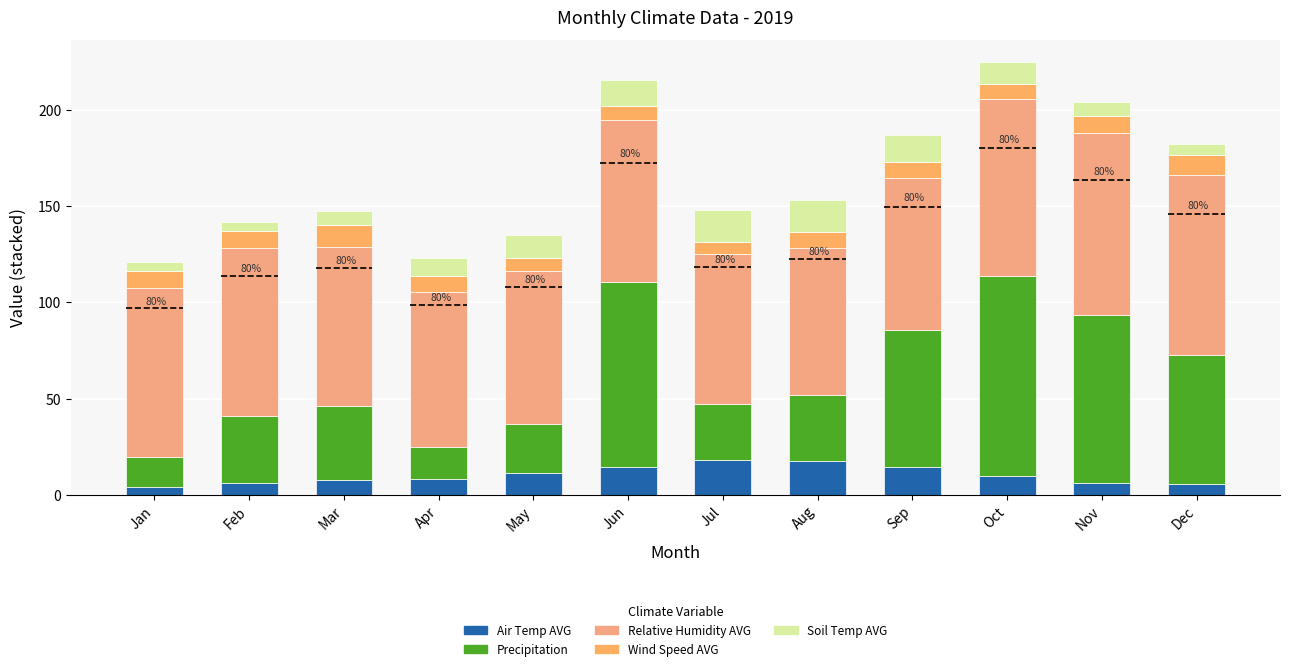

What is the sum of the Precipitation values at May and Feb?

59.9